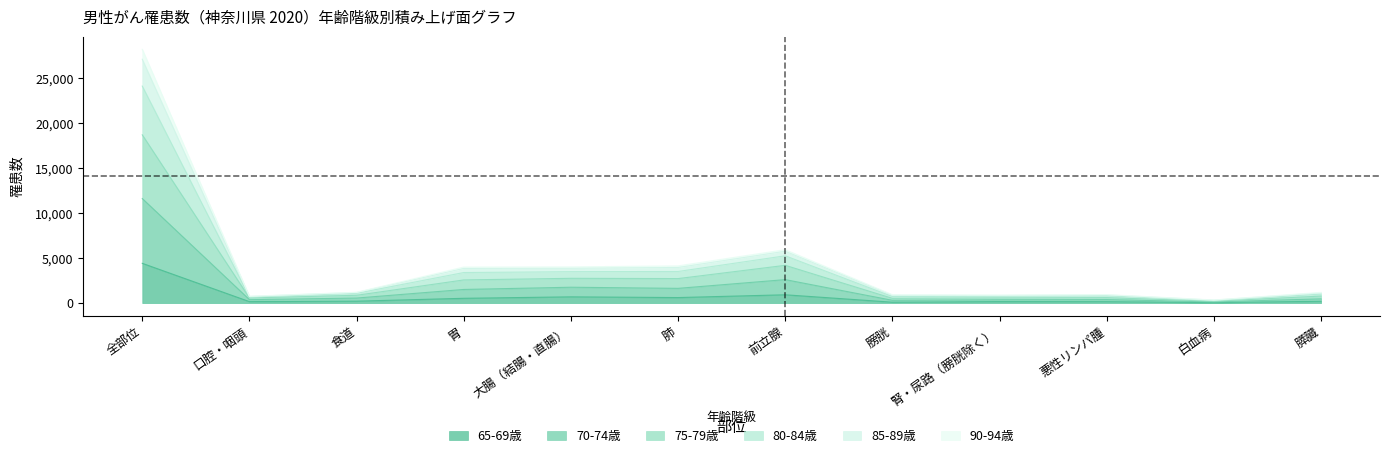

Where does the 75-79歳 series first go above 1086?

全部位